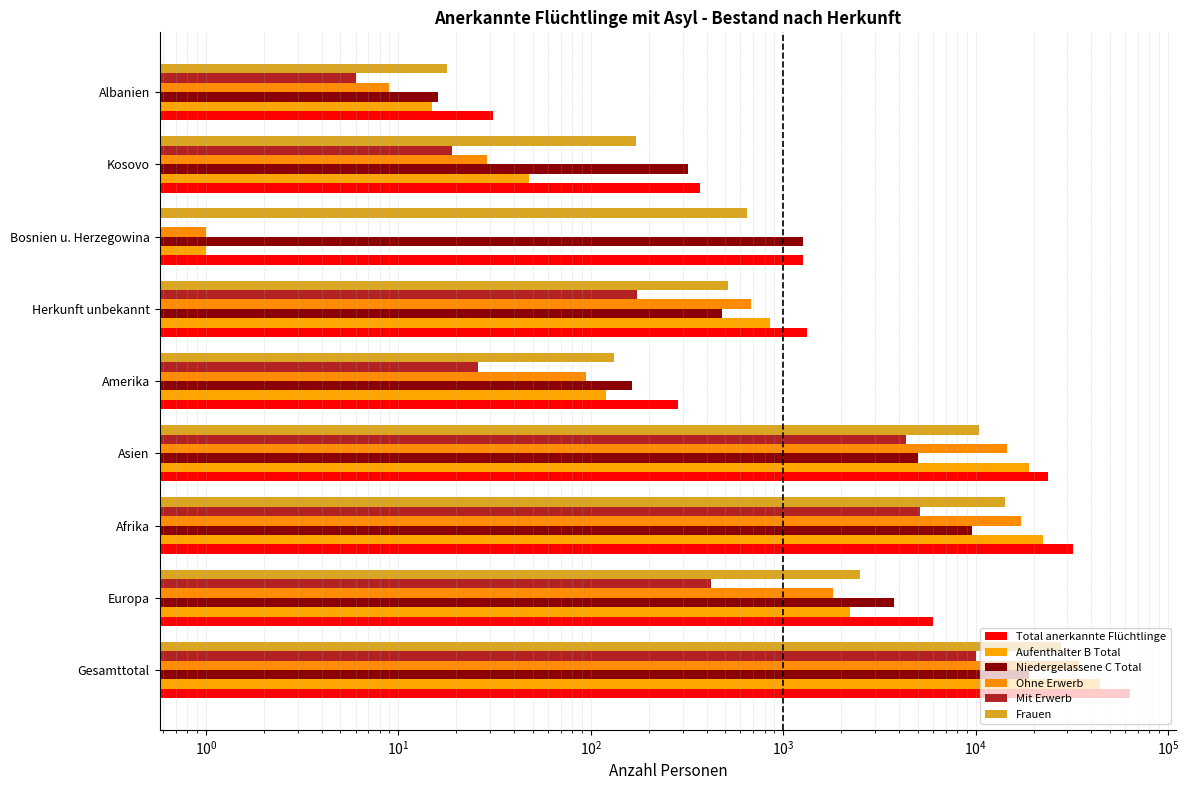

Between Gesamttotal and Amerika, which series saw the biggest shift?

Total anerkannte Flüchtlinge